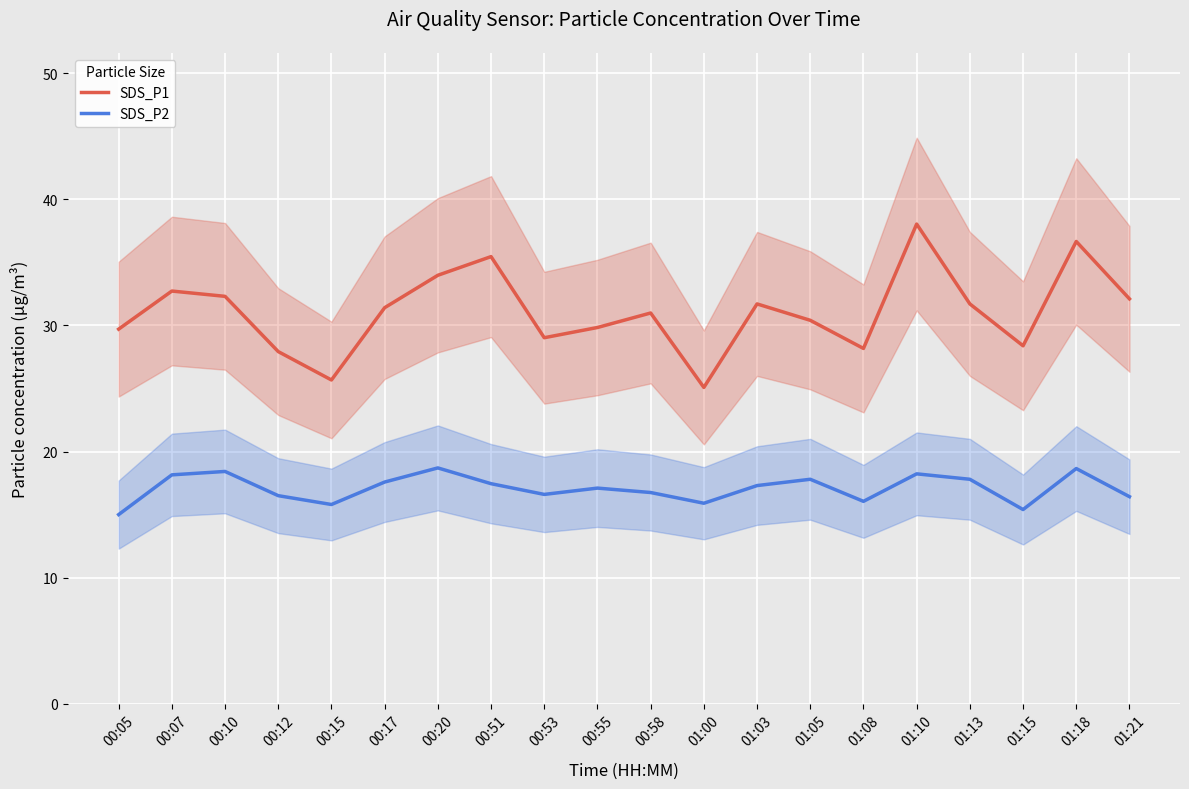

Which series changed the most between 00:15 and 01:13?

SDS_P1